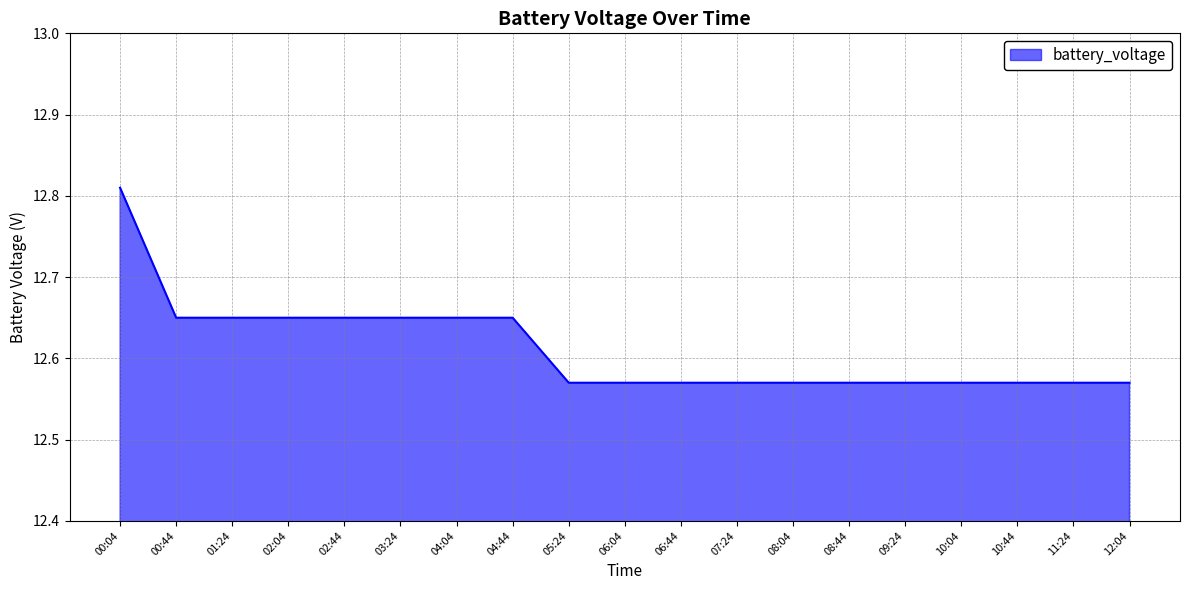

The chart shows a value of 8.1 at 07:24. True or false?

False